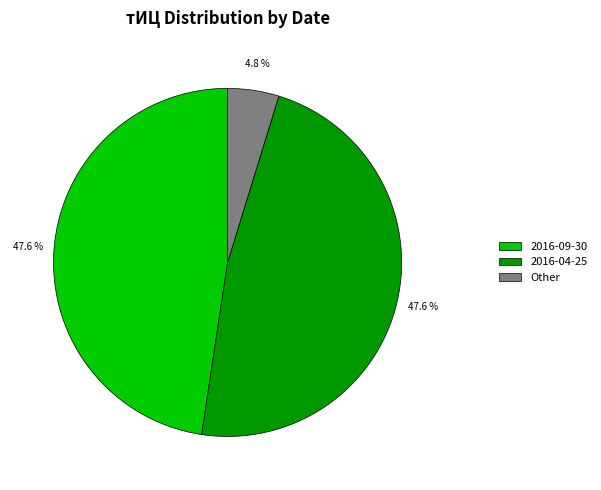

Which slice is the smallest?

Other